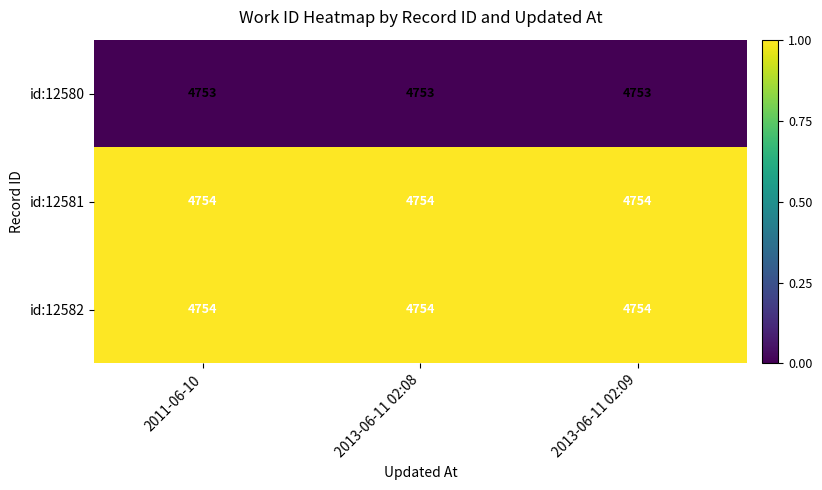

The value of id:12582 at 2011-06-10 is 4754. True or false?

True